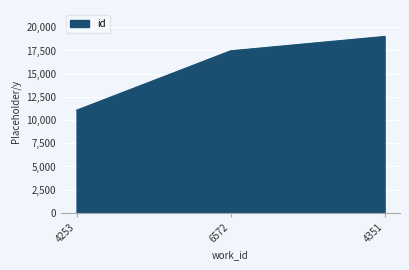

What is the change in value from 4253 to 6572?

+6403